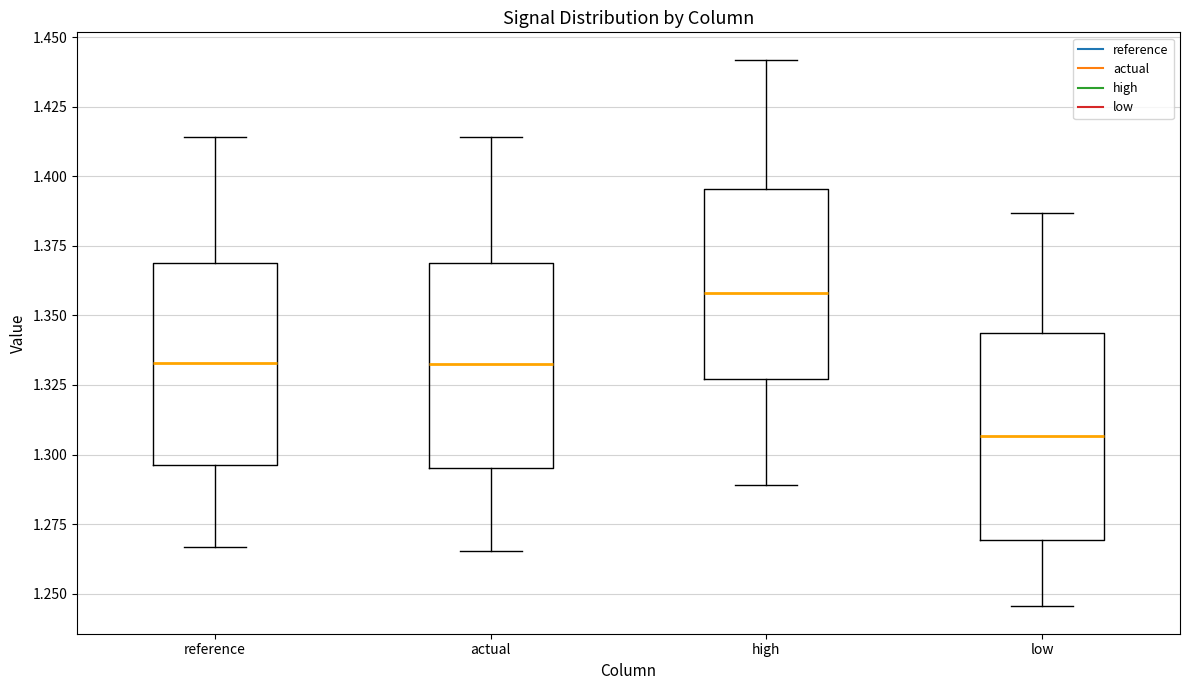

Reading left to right, read every box against the y-axis: the position of its median line, the range the box covers, and the ends of its whiskers. The values are not printed on the chart, so give them approximately, as read against the axis.

reference: median 1.335, box 1.295 to 1.370, whiskers 1.265 to 1.415
actual: median 1.330, box 1.295 to 1.370, whiskers 1.265 to 1.415
high: median 1.360, box 1.325 to 1.395, whiskers 1.290 to 1.440
low: median 1.305, box 1.270 to 1.345, whiskers 1.245 to 1.385